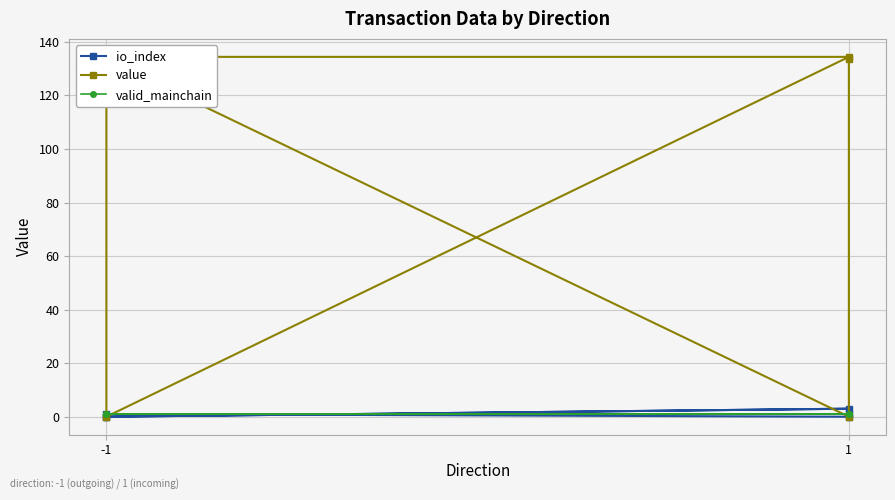

Count the number of data series in this chart.

3